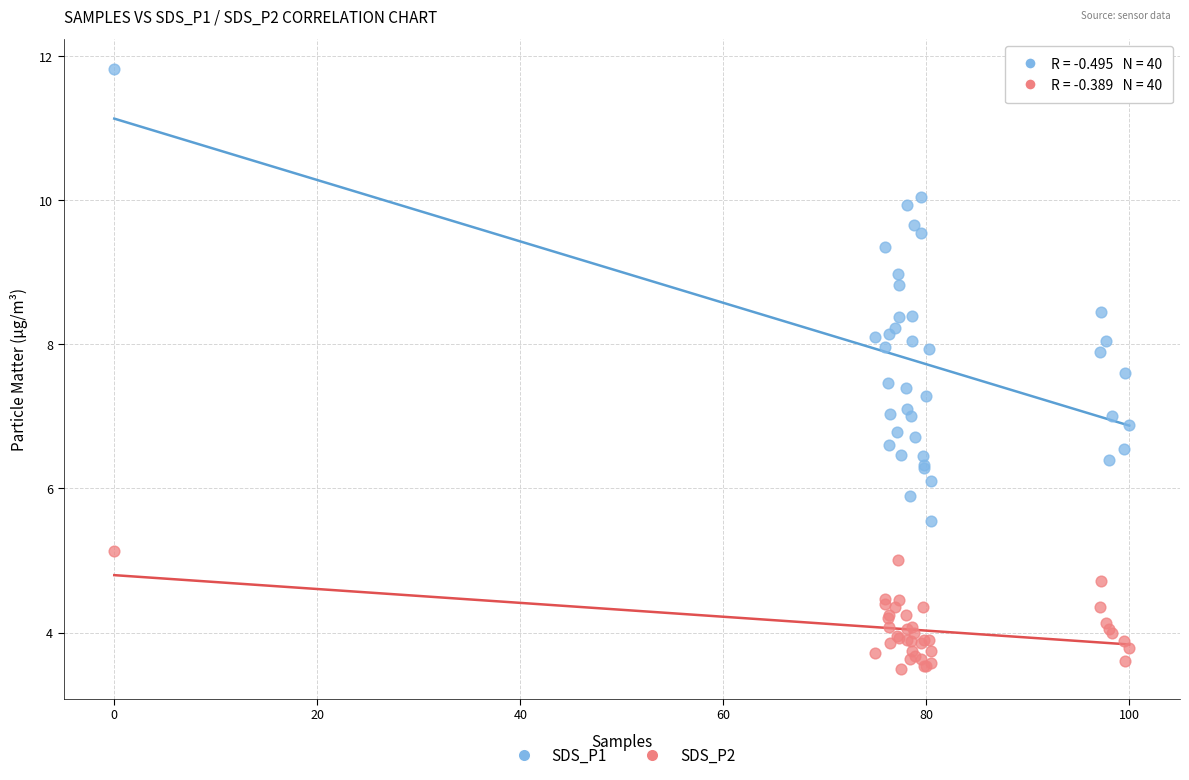

Which series reaches the maximum Y coordinate?

SDS_P1